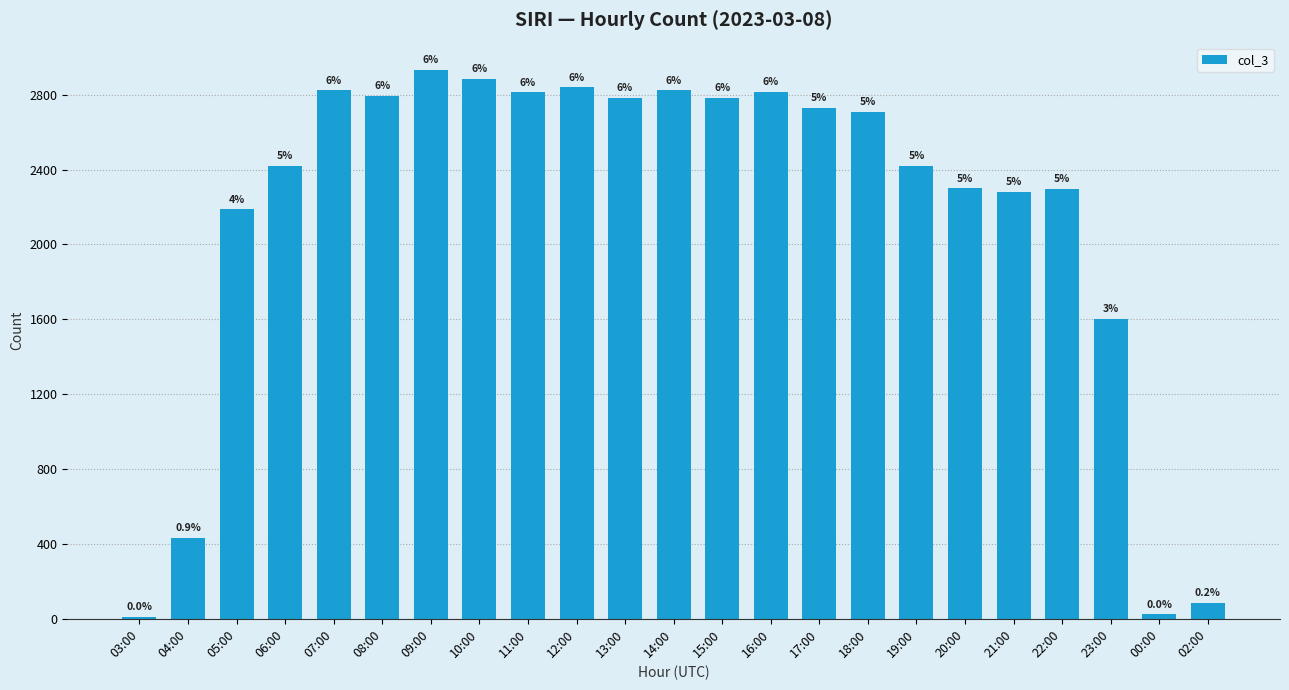

List the labels in order of value, largest first.

09:00, 10:00, 12:00, 07:00, 14:00, 16:00, 11:00, 08:00, 15:00, 13:00, 17:00, 18:00, 19:00, 06:00, 20:00, 22:00, 21:00, 05:00, 23:00, 04:00, 02:00, 00:00, 03:00